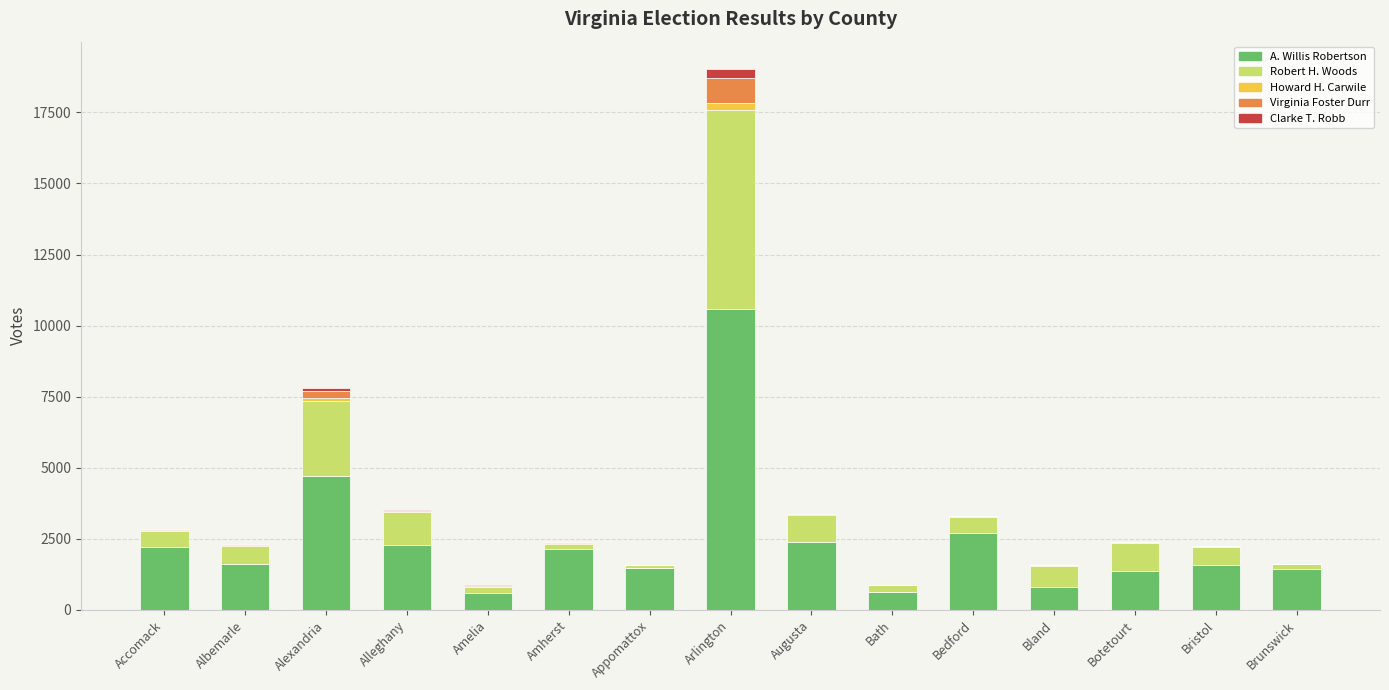

Where is A. Willis Robertson nearest to the value 5579?

Alexandria